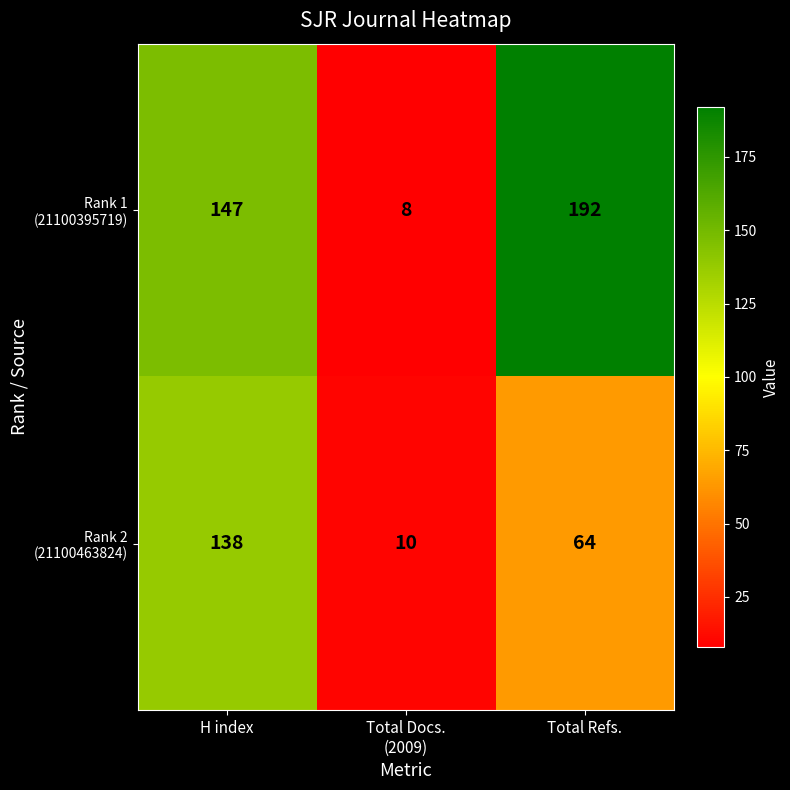

What is the maximum value shown in the chart?

192